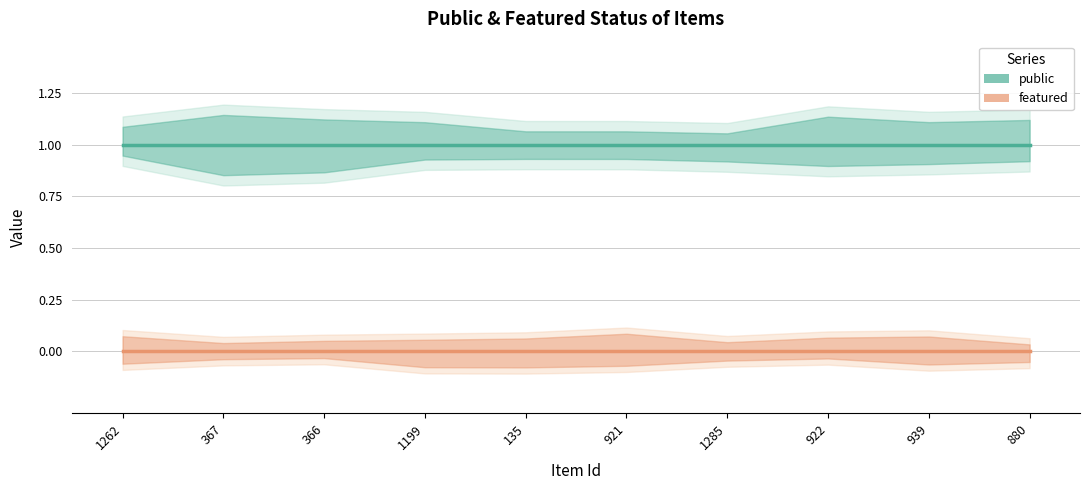

Rank the series by their maximum value, from highest to lowest.

public, featured